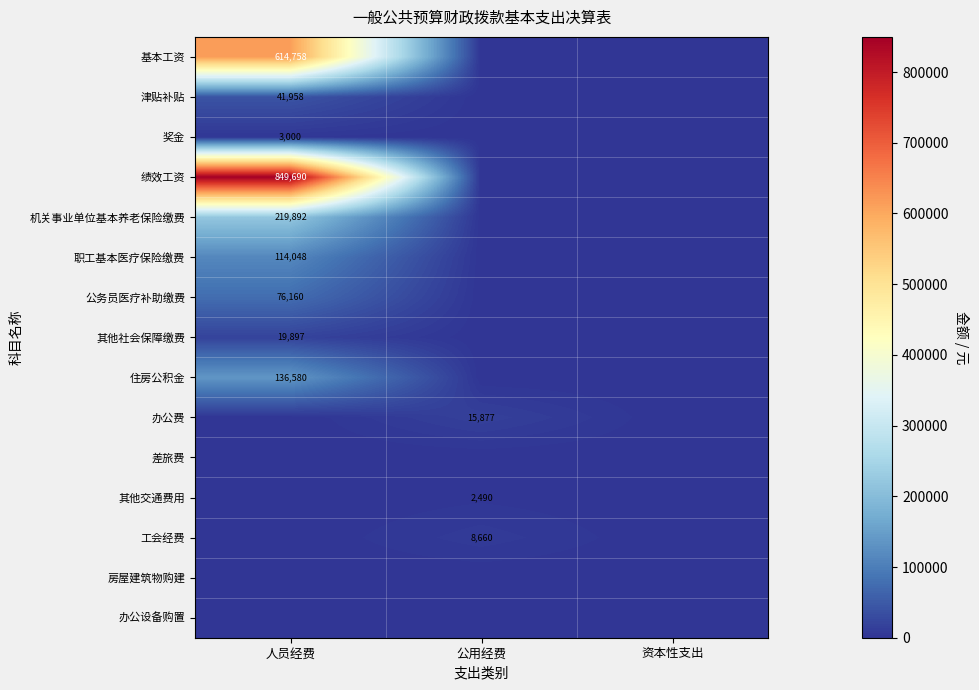

True or false: 其他社会保障缴费 has a value of 27958 at 人员经费.

False